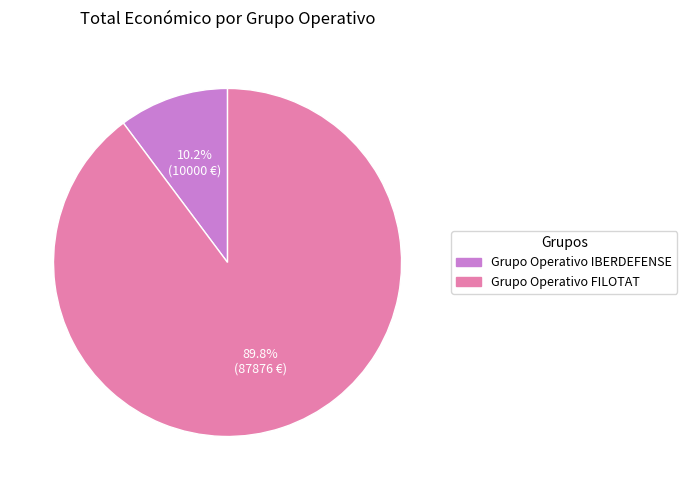

What is the smallest slice in the pie chart?

Grupo Operativo IBERDEFENSE